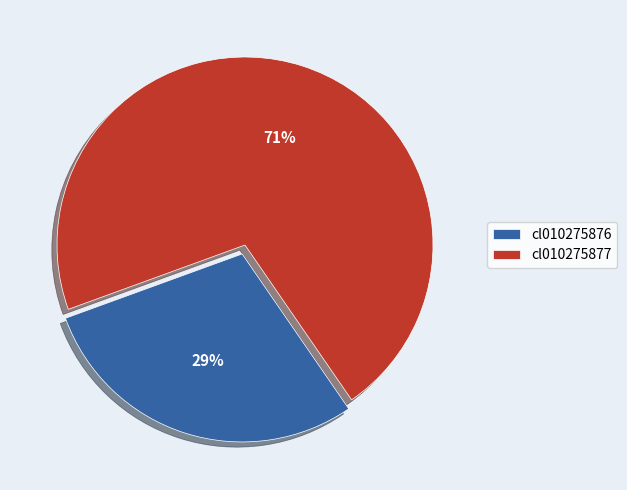

Does any single category account for the majority?

Yes